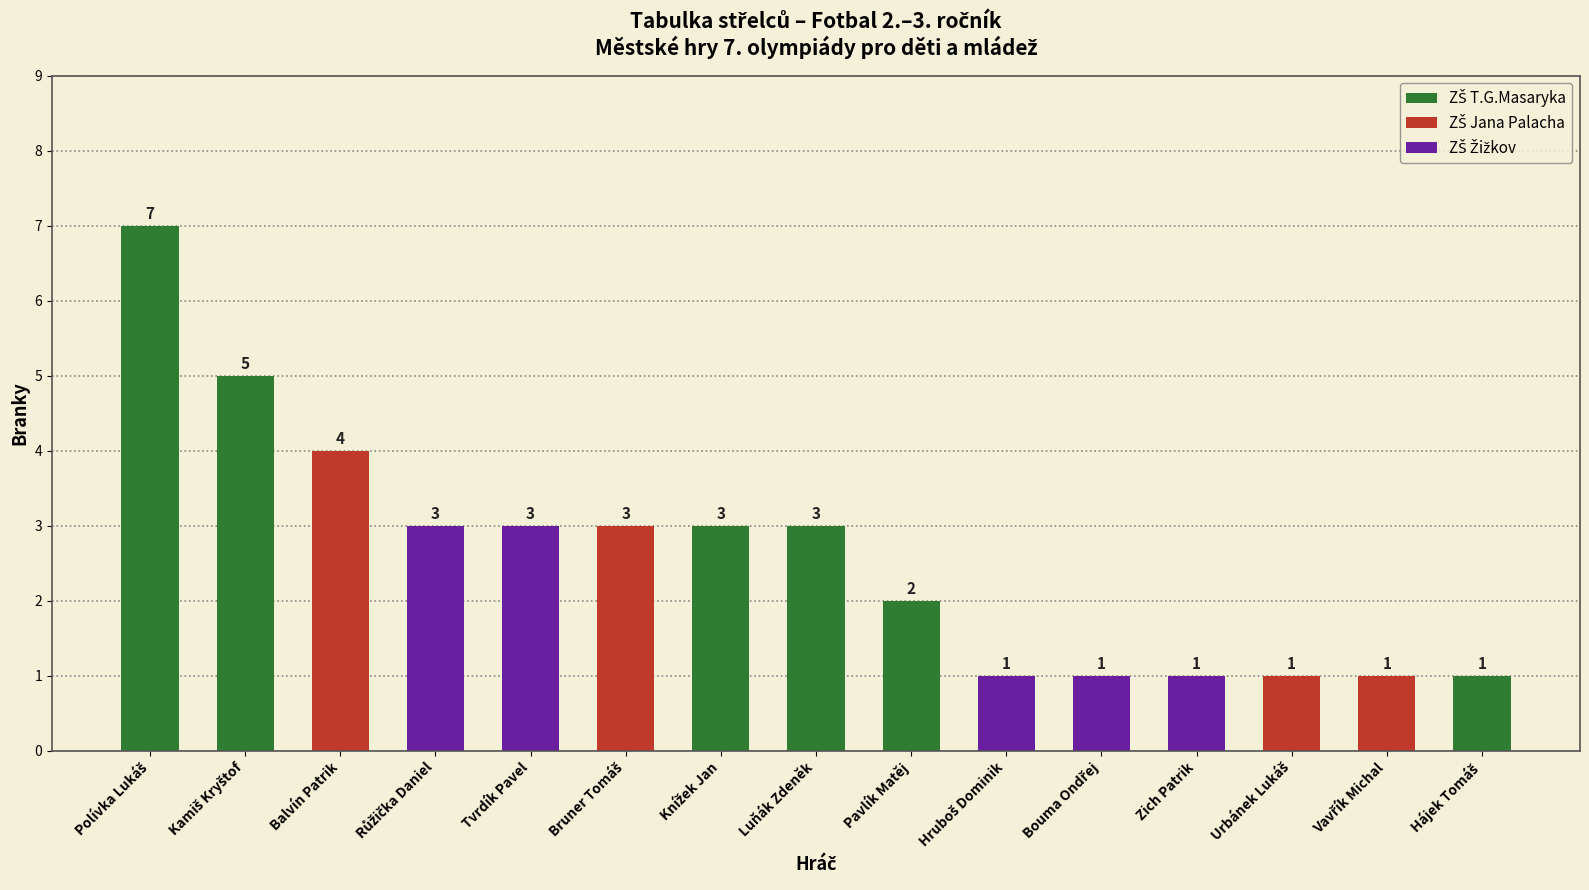

Does the chart contain stacked bars?

No